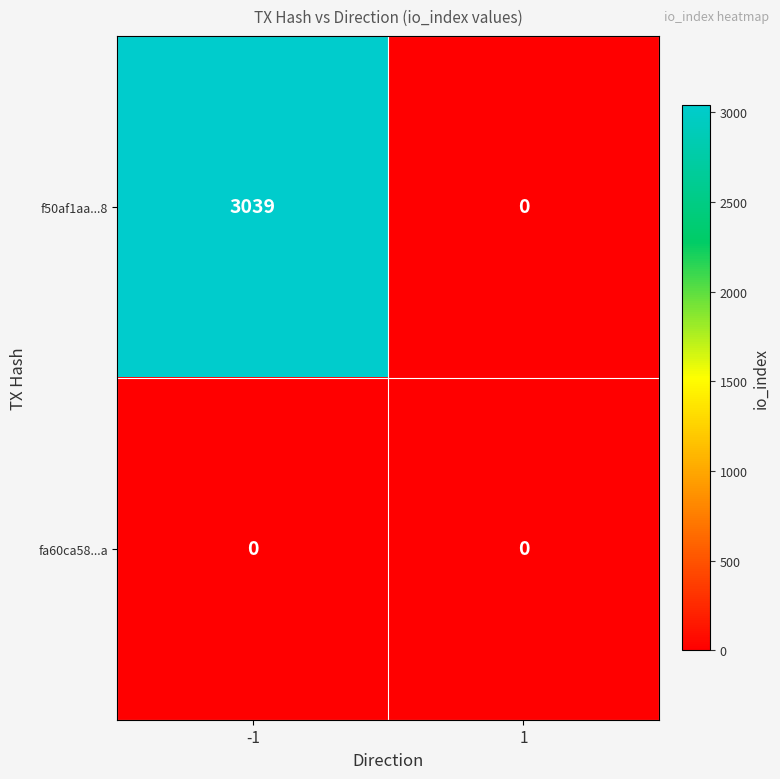

What is the maximum value shown in the chart?

3039